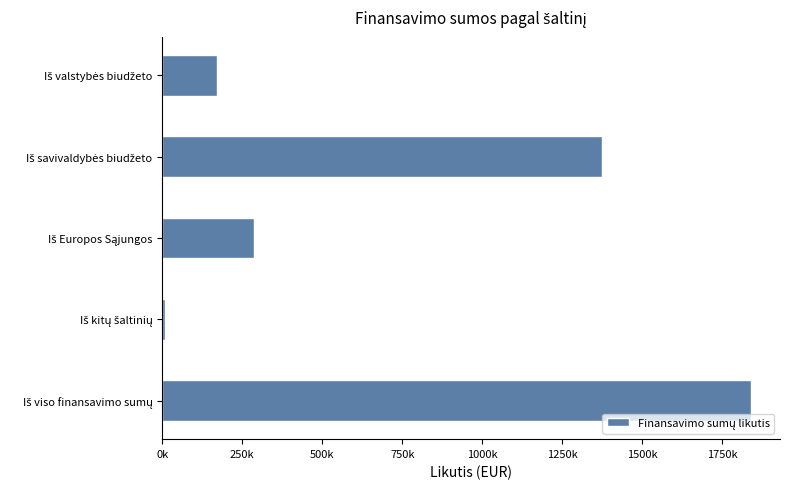

Are the bars horizontal?

Yes